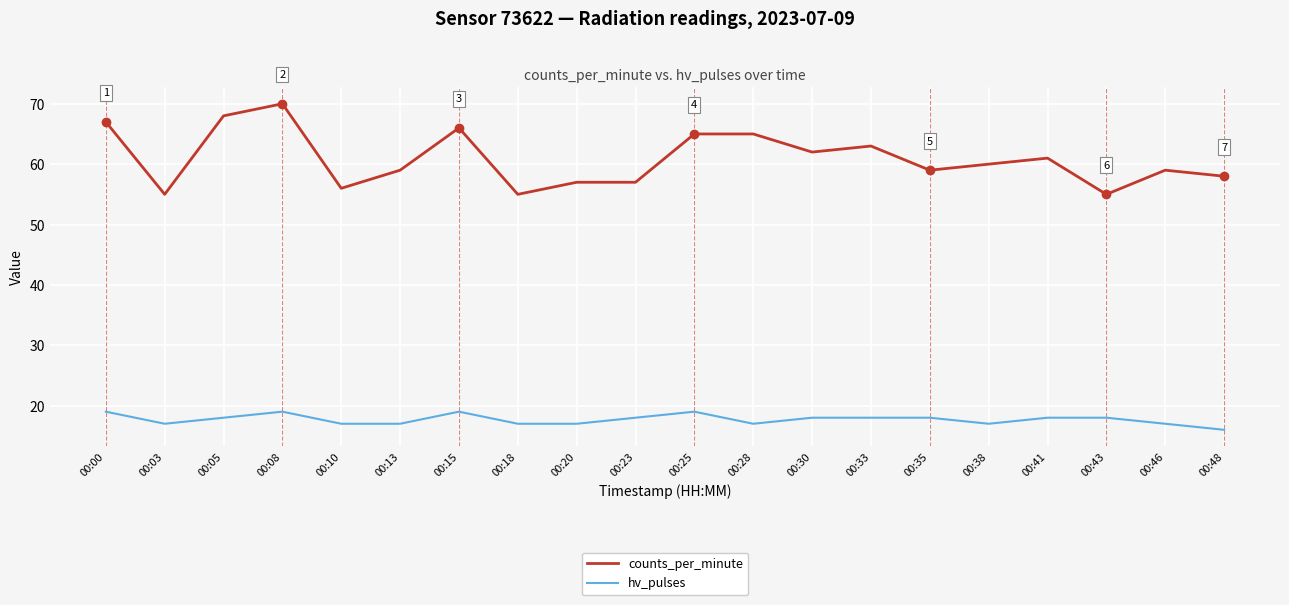

At which category does counts_per_minute reach its first local peak?

00:08